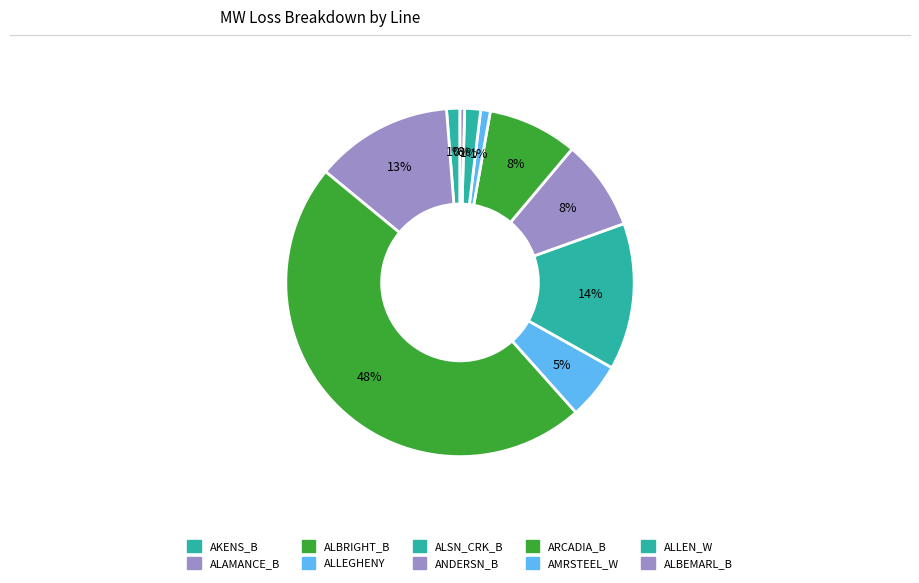

How many slices are in this pie chart?

10